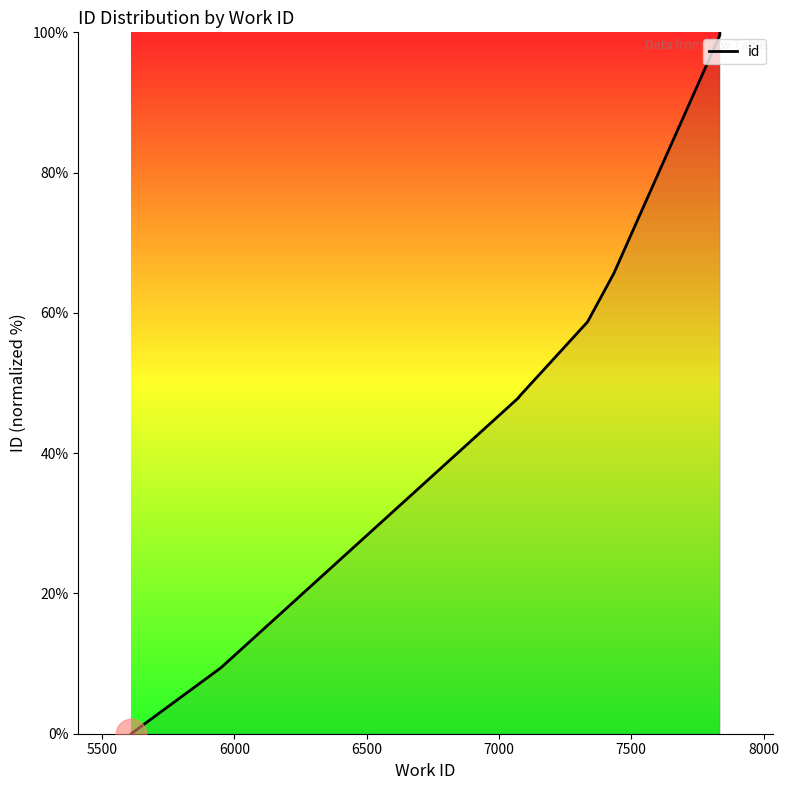

How many categories are shown in the chart?

10